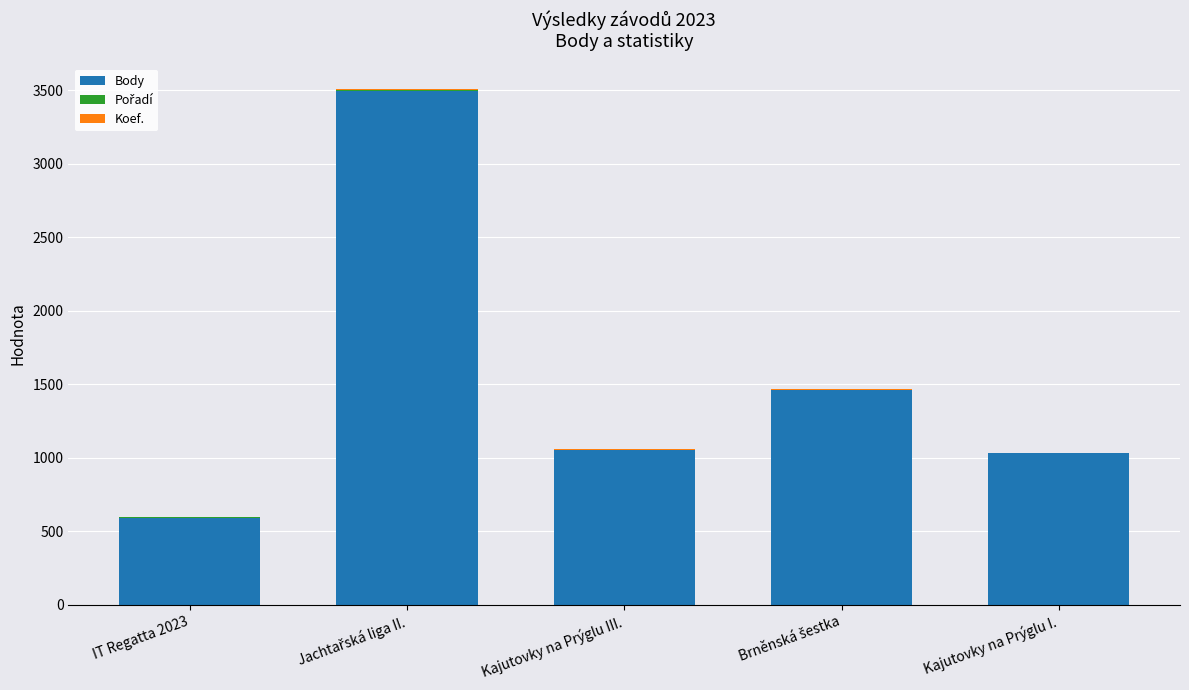

What is the highest value of the Body series?

3493